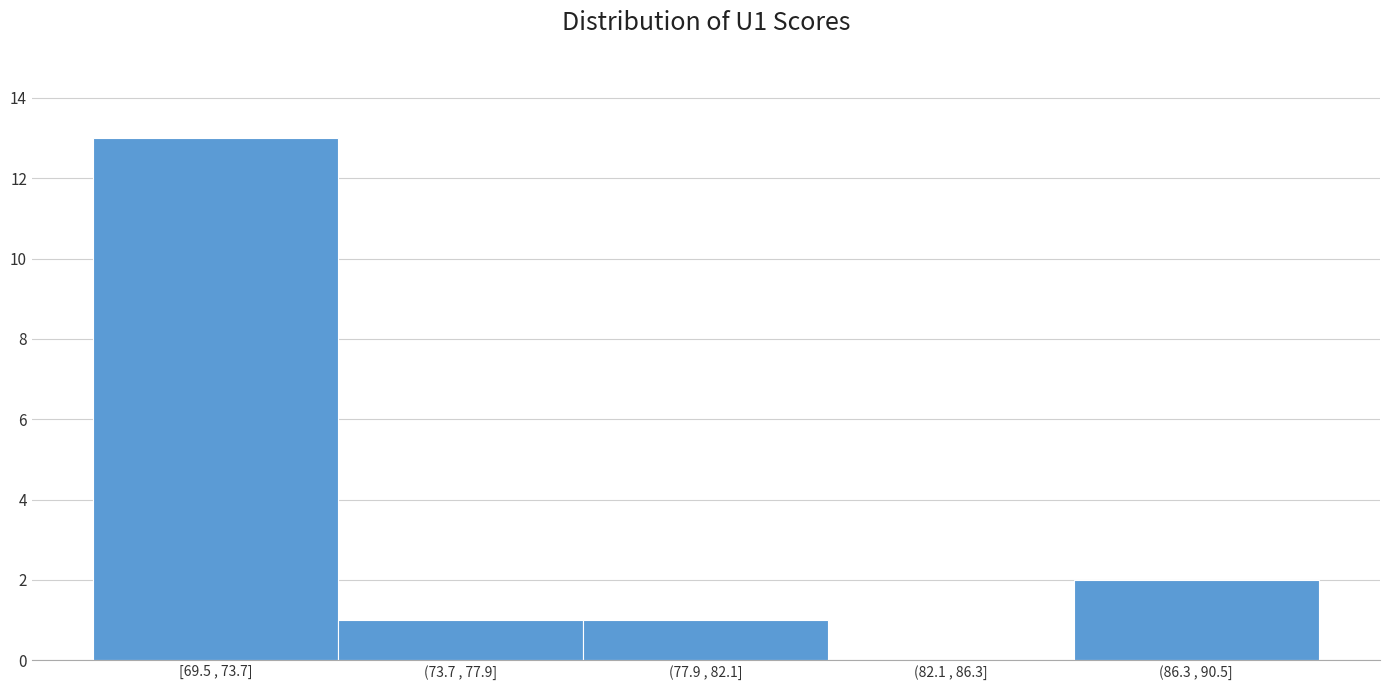

Reading left to right, extract all data points from this chart.

[69.5 , 73.7]=13	(73.7 , 77.9]=1	(77.9 , 82.1]=1	(82.1 , 86.3]=0	(86.3 , 90.5]=2